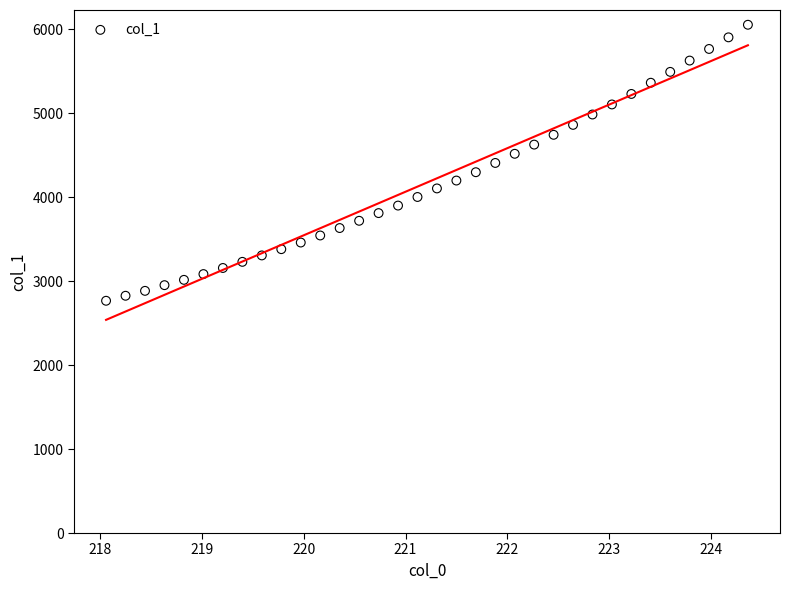

What is the range of Y values (max minus min)?

3288.7